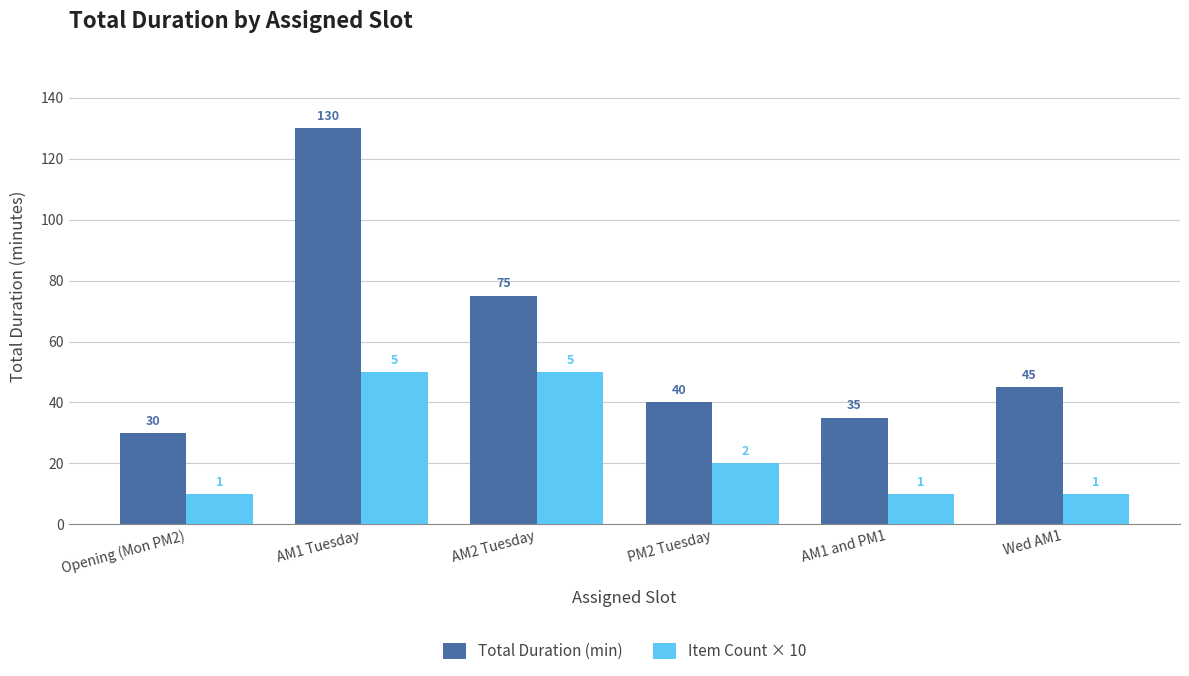

What is the label of the 3rd bar from the right?

PM2 Tuesday